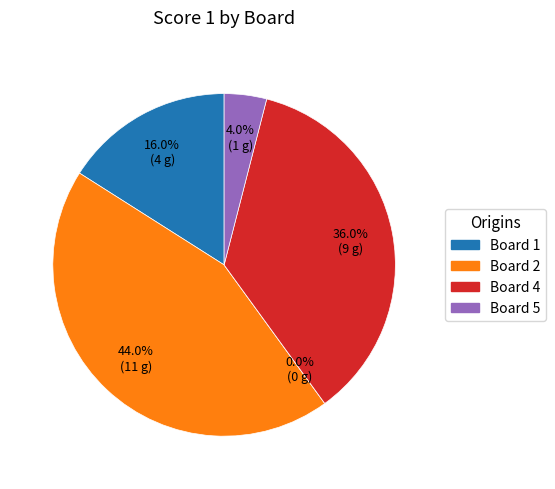

To the nearest percent, what is the difference between the Board 4 and Board 5 slice percentages?

32%